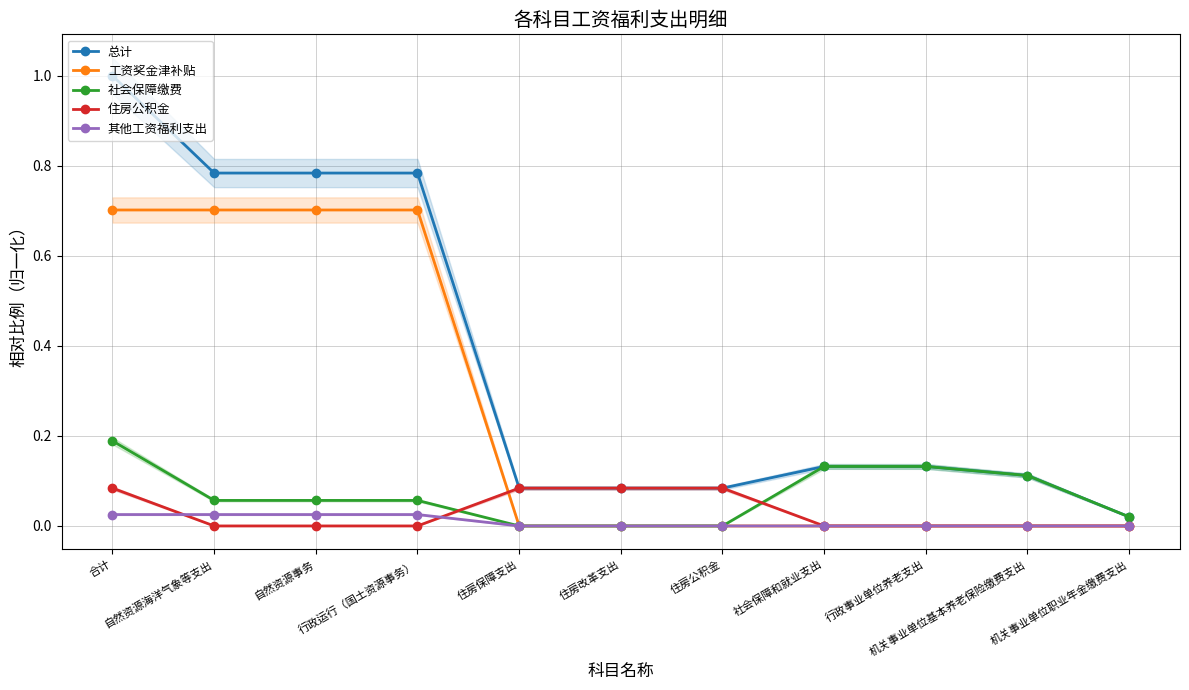

Reading left to right, extract all data points from this chart.

总计: 1.0	0.8	0.8	0.8	0.1	0.1	0.1	0.1	0.1	0.1	0.0
工资奖金津补贴: 0.7	0.7	0.7	0.7	0.0	0.0	0.0	0.0	0.0	0.0	0.0
社会保障缴费: 0.2	0.1	0.1	0.1	0.0	0.0	0.0	0.1	0.1	0.1	0.0
住房公积金: 0.1	0.0	0.0	0.0	0.1	0.1	0.1	0.0	0.0	0.0	0.0
其他工资福利支出: 0.0	0.0	0.0	0.0	0.0	0.0	0.0	0.0	0.0	0.0	0.0